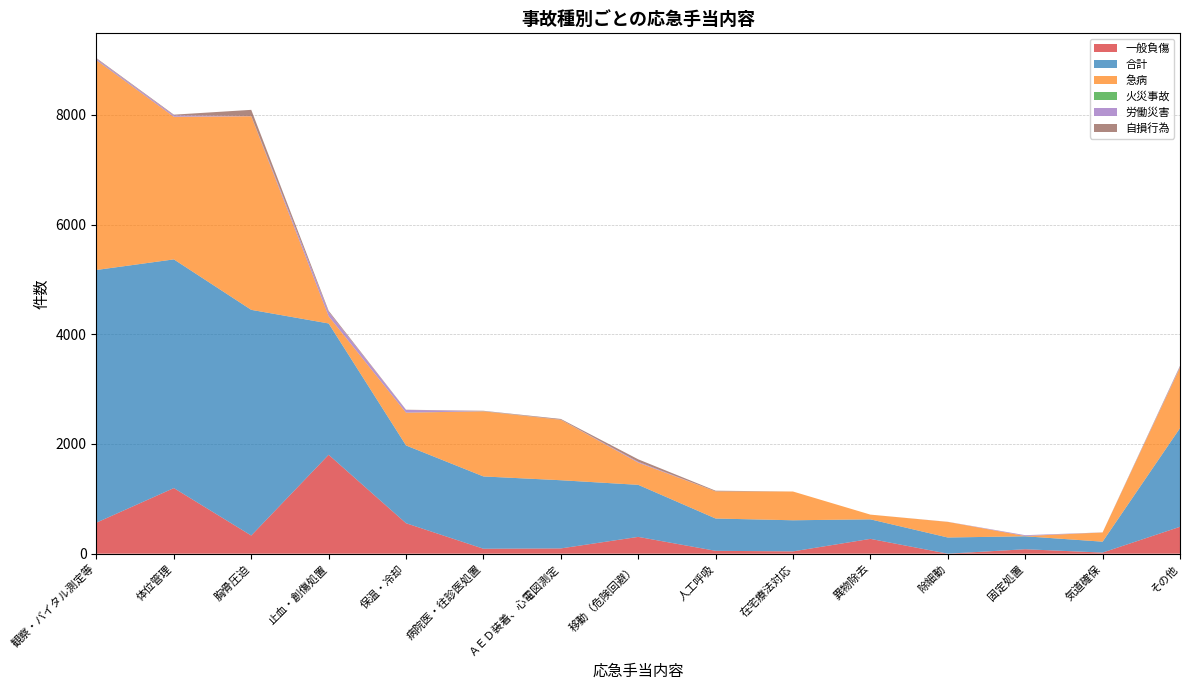

Reading left to right, extract all data points from this chart.

一般負傷: 566	1196	331	1803	555	90	96	306	52	42	270	0	81	20	490
合計: 4606	4169	4114	2394	1418	1318	1243	949	589	567	356	295	236	199	1799
急病: 3823	2600	3530	132	597	1187	1102	405	494	524	86	284	5	167	1102
火災事故: 3	0	0	0	1	2	0	0	0	0	0	0	0	0	2
労働災害: 25	26	5	79	49	4	2	15	0	0	0	1	14	0	17
自損行為: 11	12	111	20	4	4	13	45	13	0	0	1	1	2	14